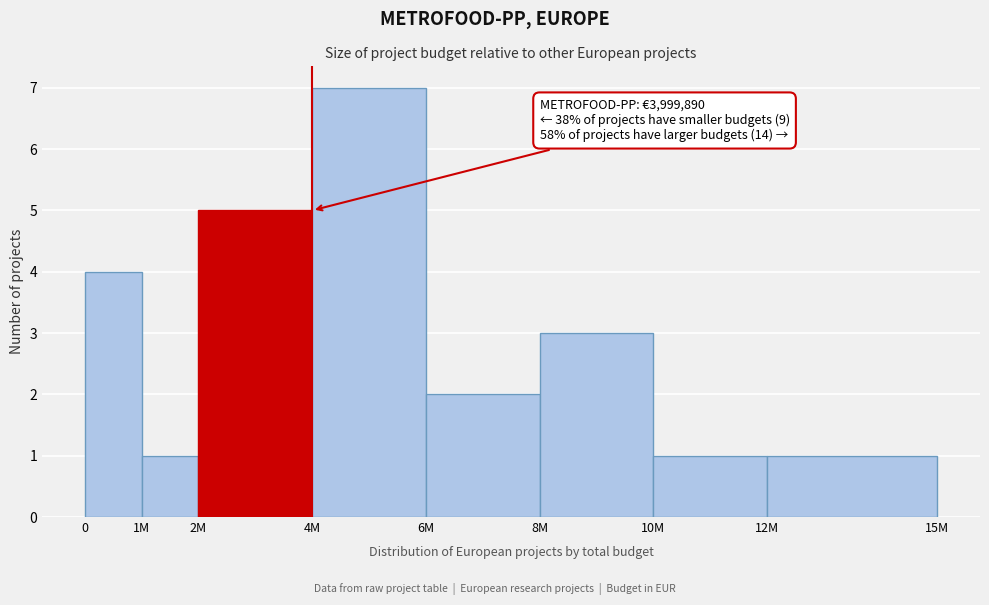

Reading left to right, transcribe all the data shown in this chart.

0=4	1M=1	2M=5	4M=7	6M=2	8M=3	10M=1	12M=1